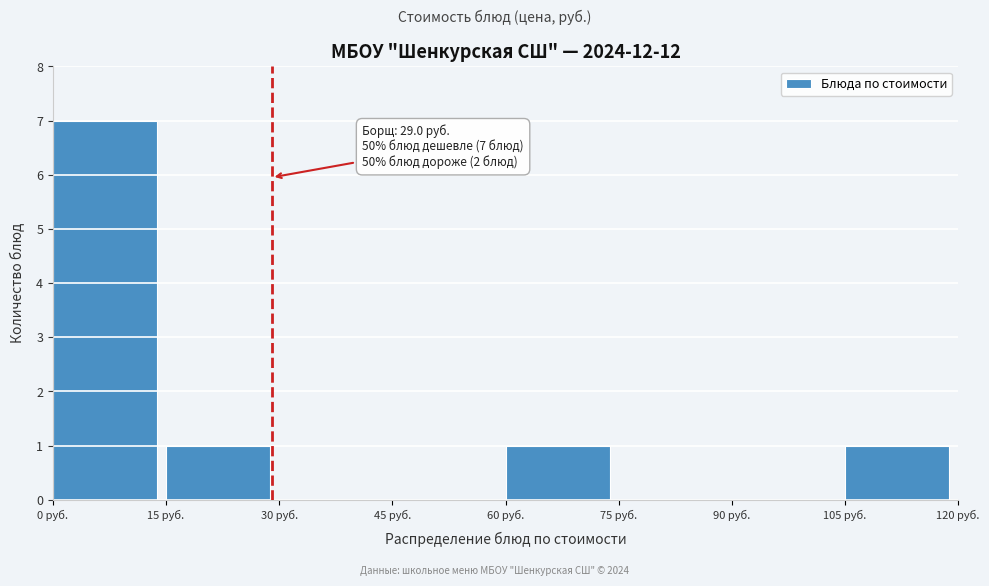

Which range on the x-axis has the tallest bar?

0 to 15